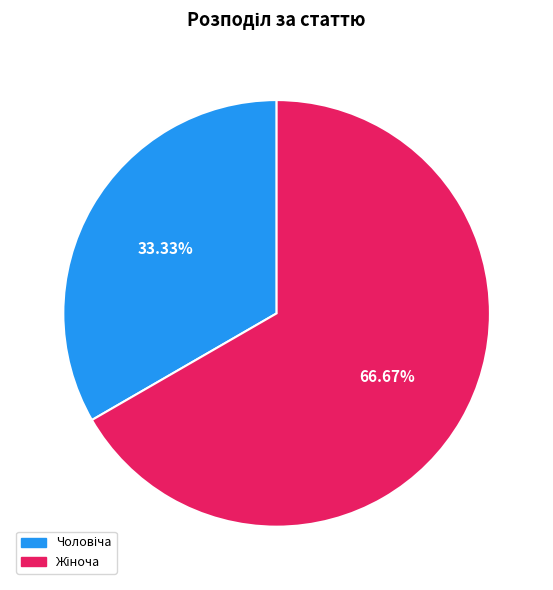

Is there a majority slice in this chart?

Yes